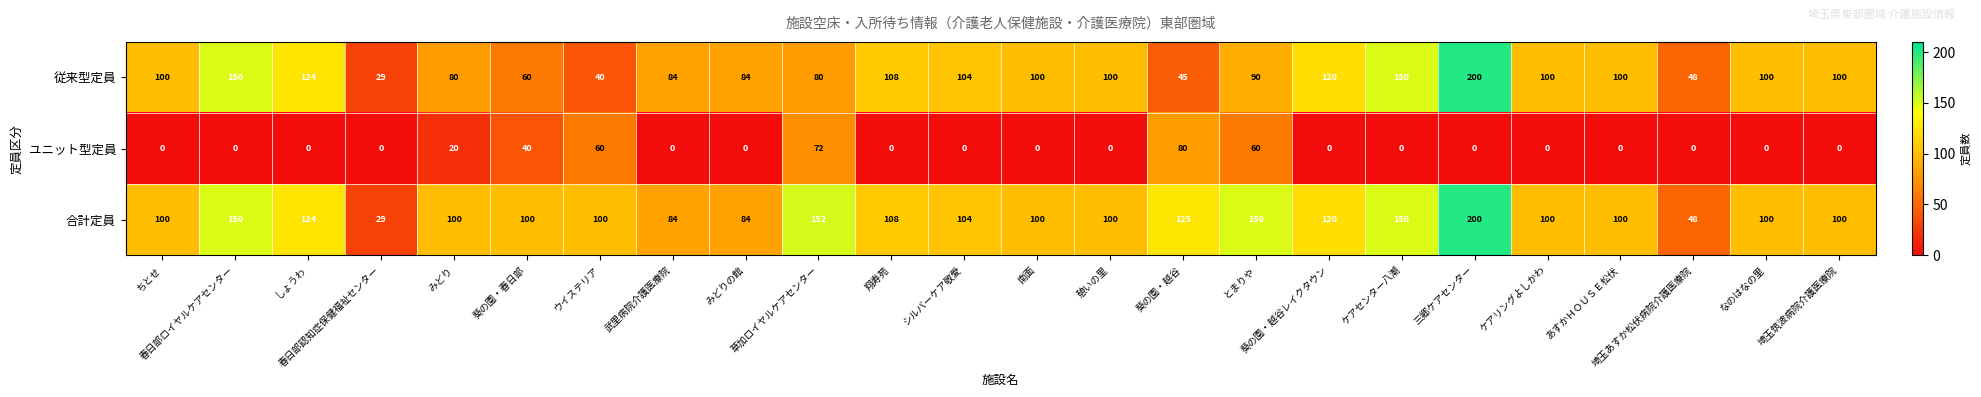

What is the highest value of the 従来型定員 series?

200